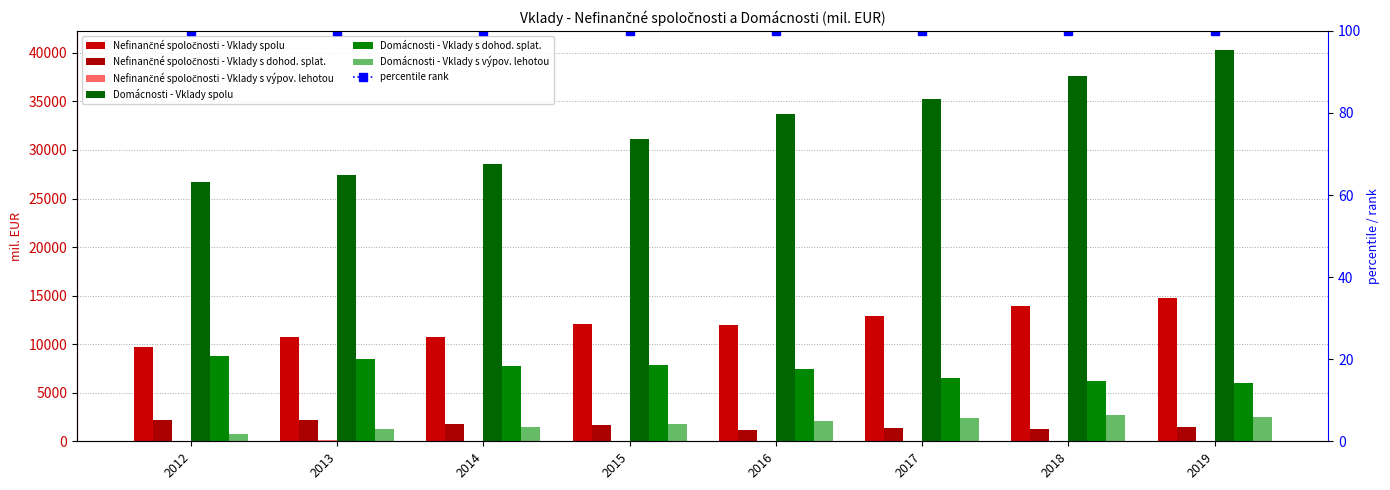

What is the total value across all series at 2013?

50132.3